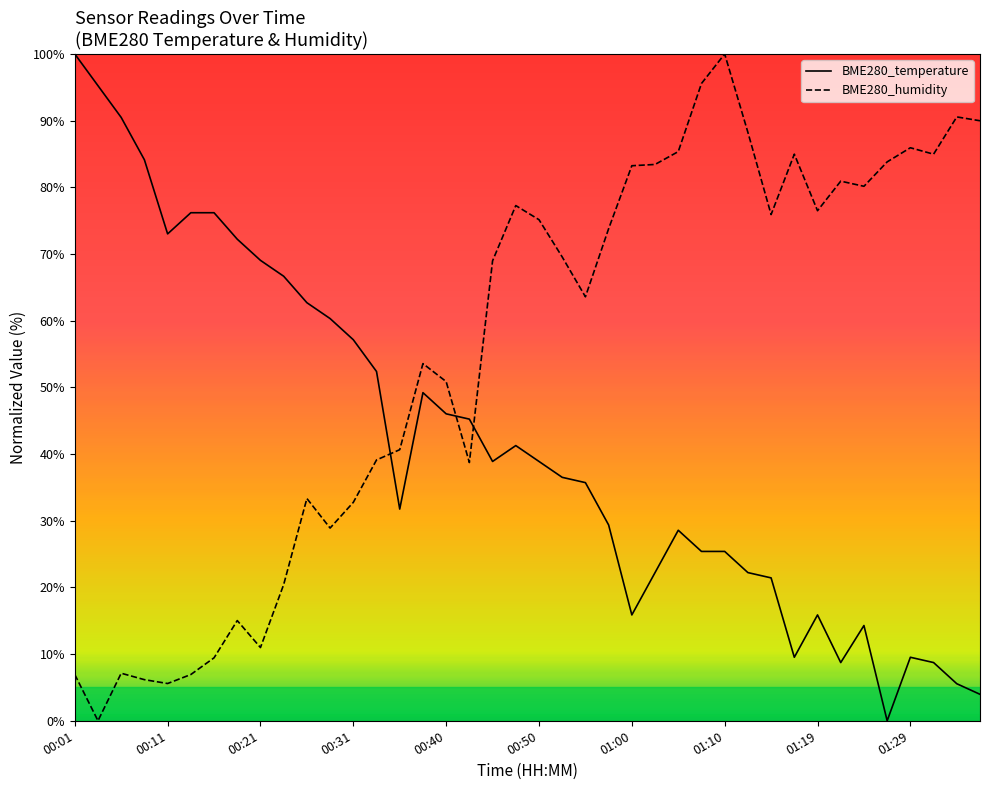

At 00:04, list the series in order from smallest to largest.

BME280_humidity, BME280_temperature